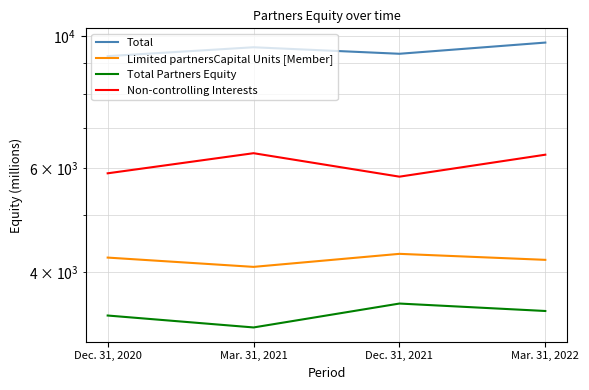

True or false: Limited partnersCapital Units [Member] has more than 1 interior local peaks.

False